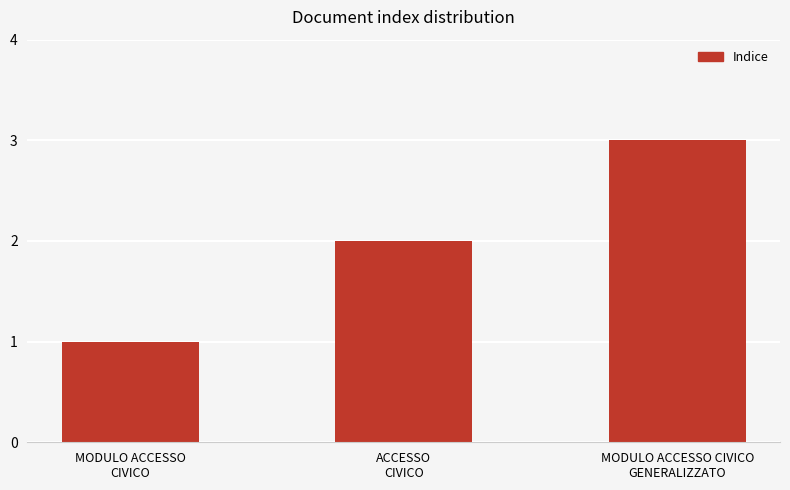

What is the value of the 1st bar from the left?

1